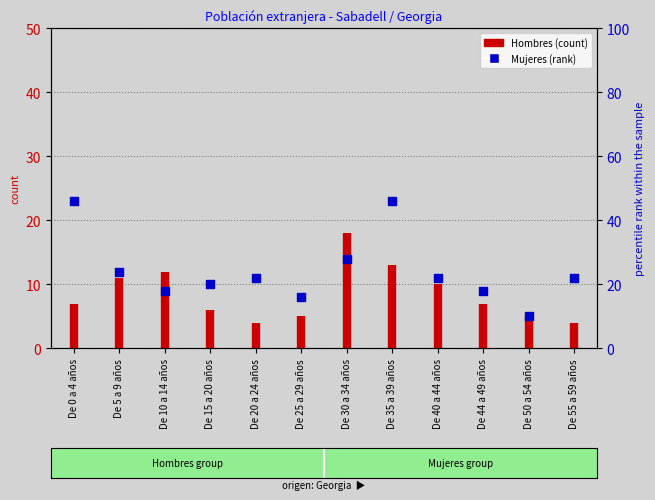

Between De 55 a 59 años and De 35 a 39 años, which is larger?

De 35 a 39 años